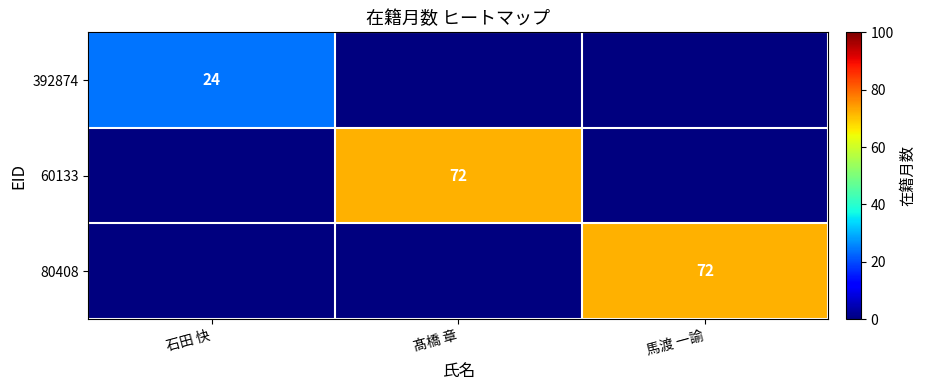

Is it true that 60133 equals 72 at 髙橋 章?

True